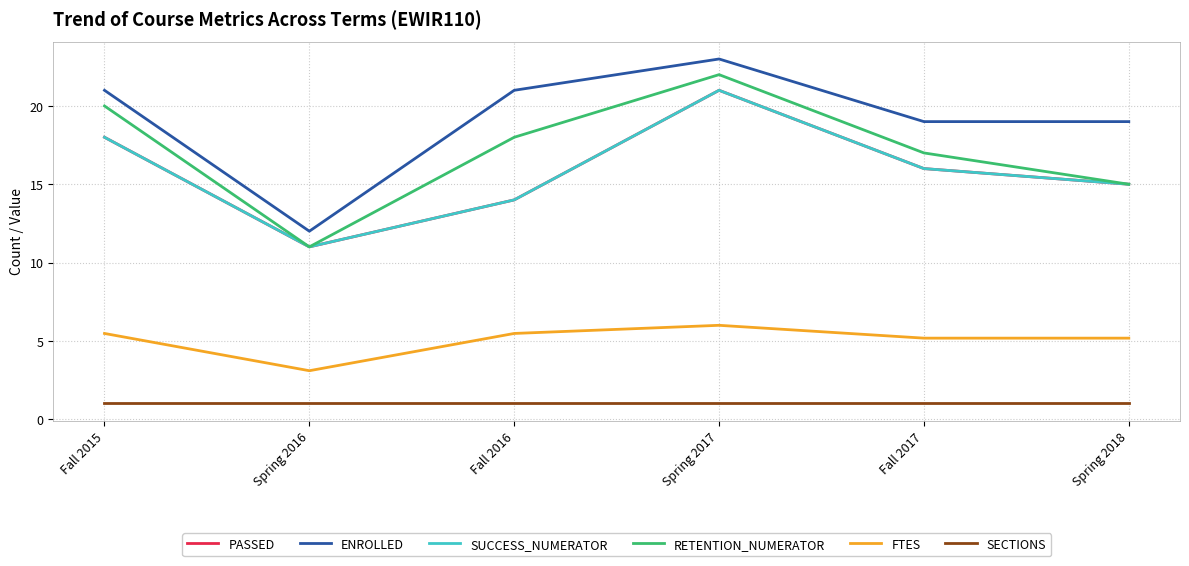

What is the sum of the SECTIONS values at Fall 2015 and Spring 2016?

2.0